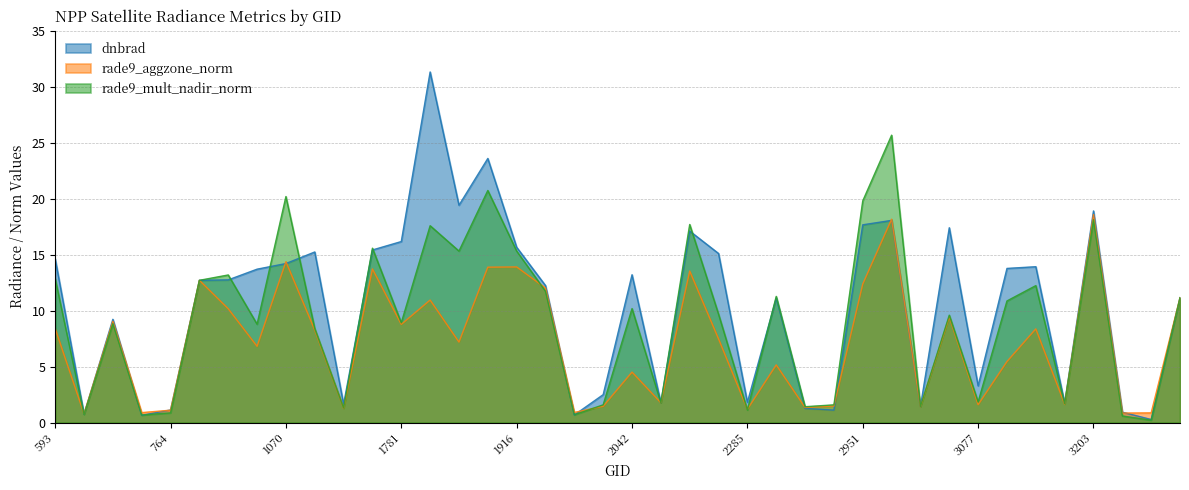

The value of dnbrad at 2042 is 20.1. True or false?

False